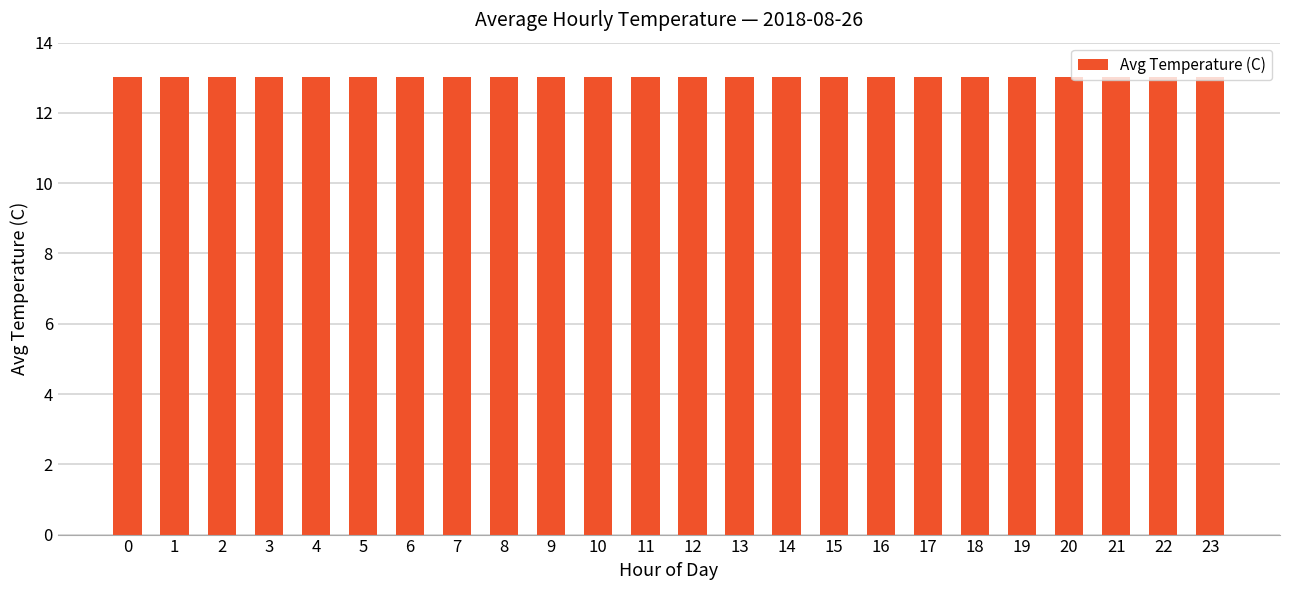

True or false: the data shows 22.0 at 13.

False